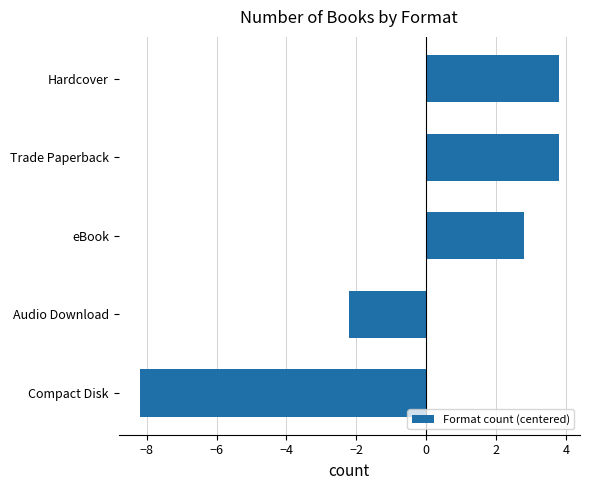

Does the chart contain any negative values?

Yes